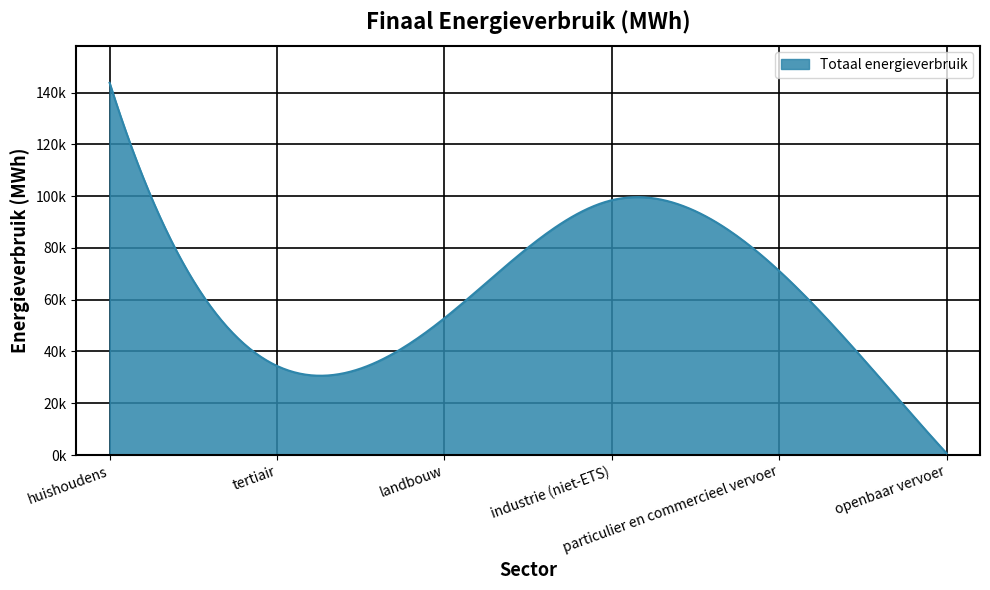

How many points are higher than both their immediate neighbors (excluding endpoints)?

1